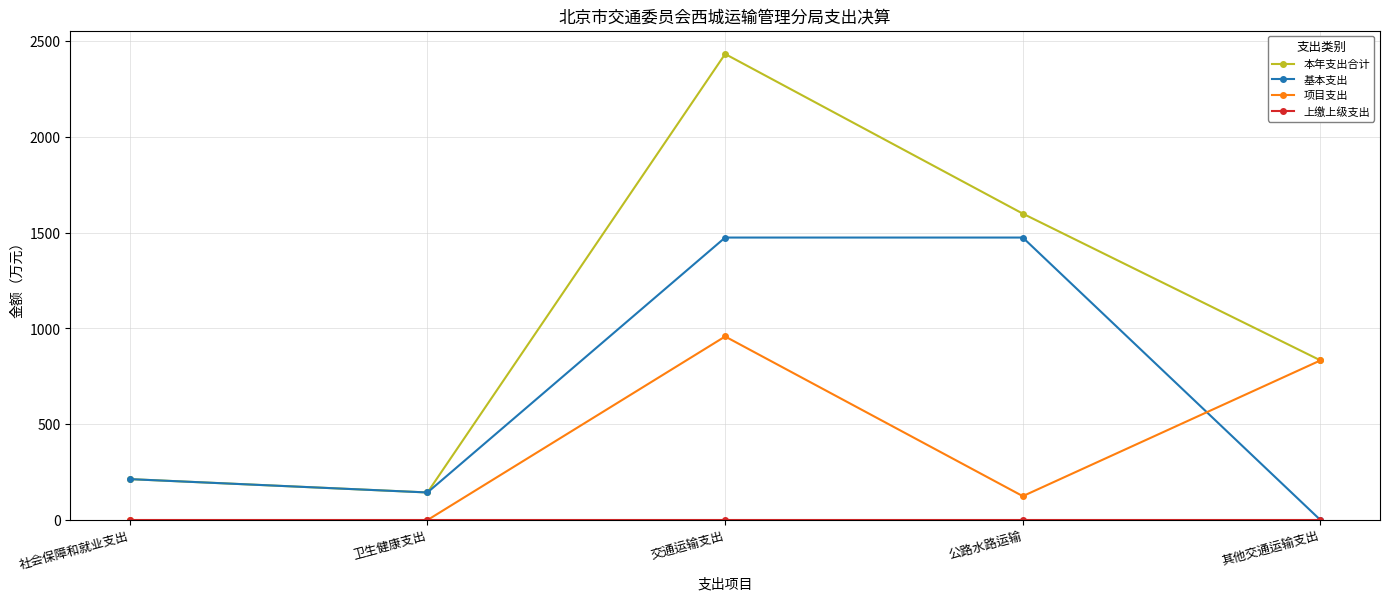

Between which two adjacent categories do 项目支出 and 基本支出 first intersect?

公路水路运输 and 其他交通运输支出